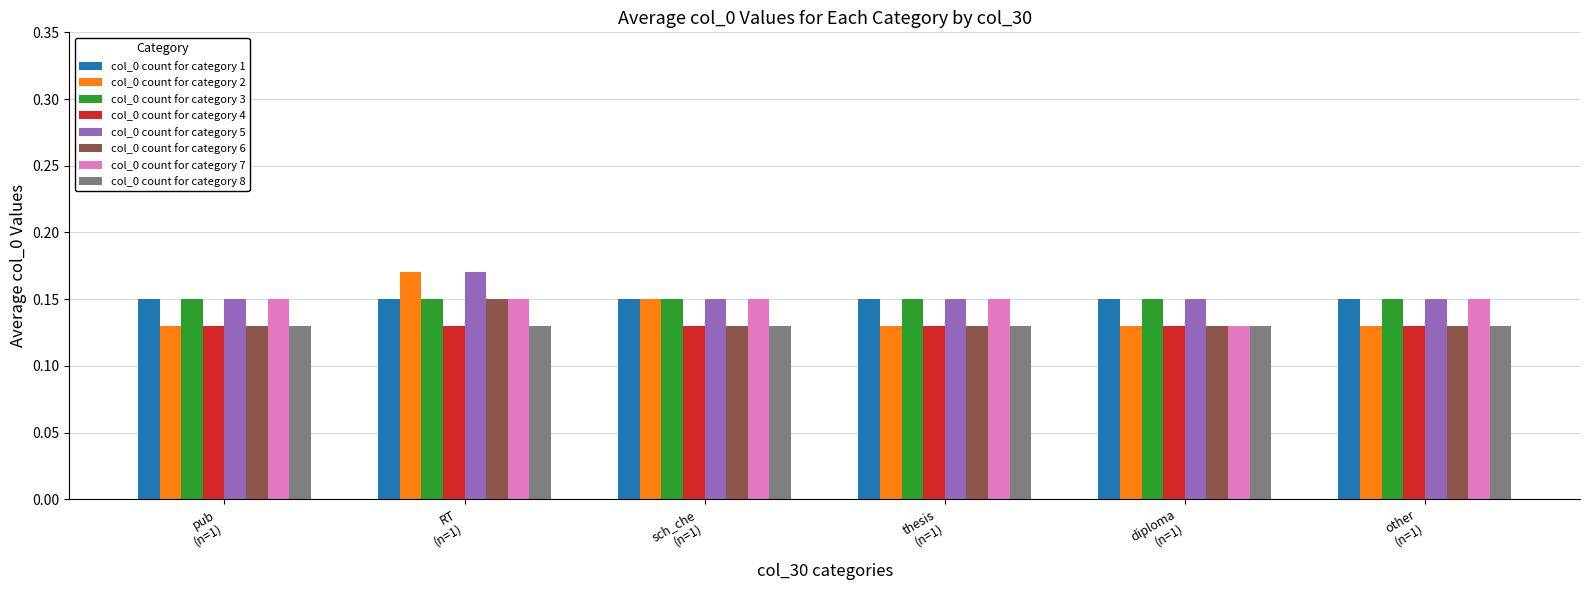

At how many categories does at least one series exceed 0?

6